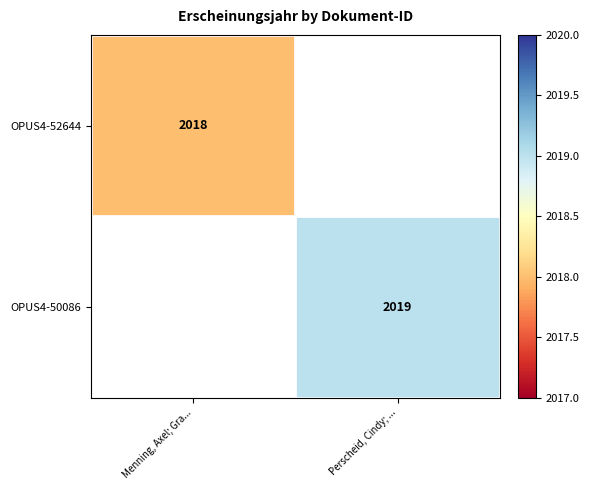

At which category does the chart reach its minimum across all series?

Menning, Axel; Gra...